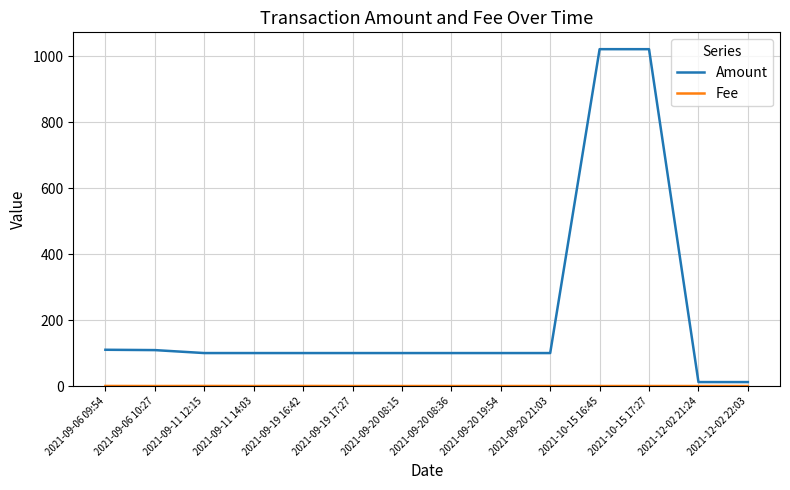

Which series changed the most between 2021-09-20 19:54 and 2021-12-02 21:24?

Amount